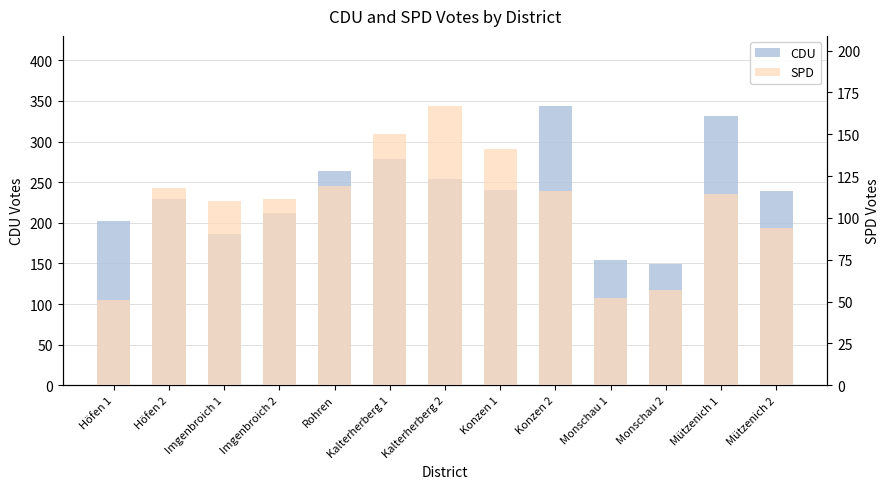

What is the difference between the maximum and minimum values in the CDU series?

195